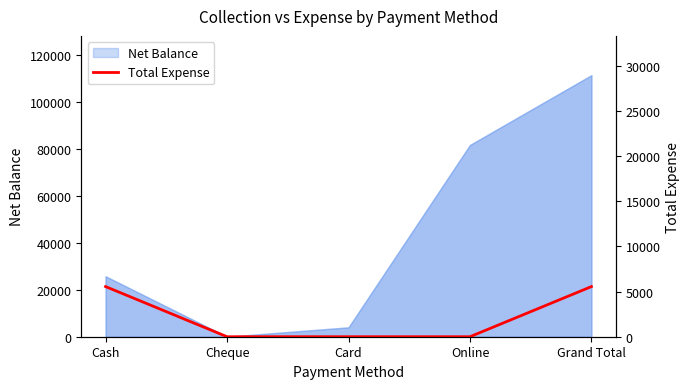

Count the values in the range 0 to 5550.

5